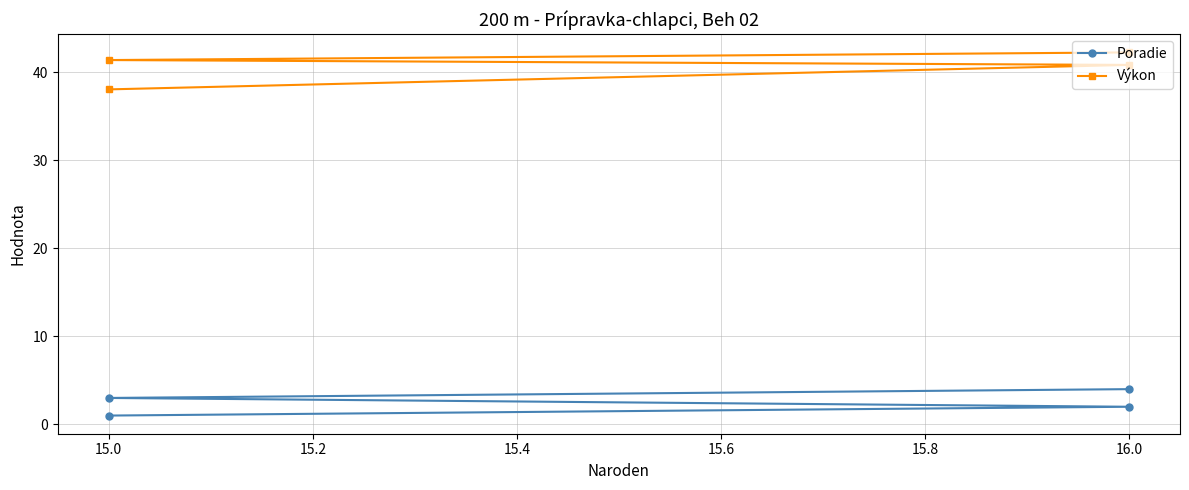

Does the chart have visible grid lines?

Yes